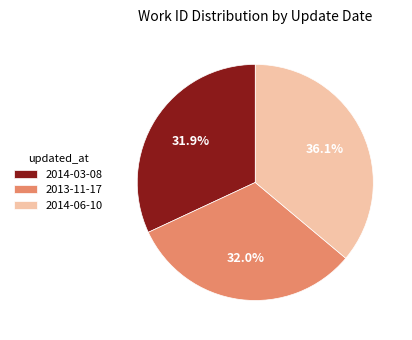

Does 2013-11-17 account for over 50% of the chart?

No